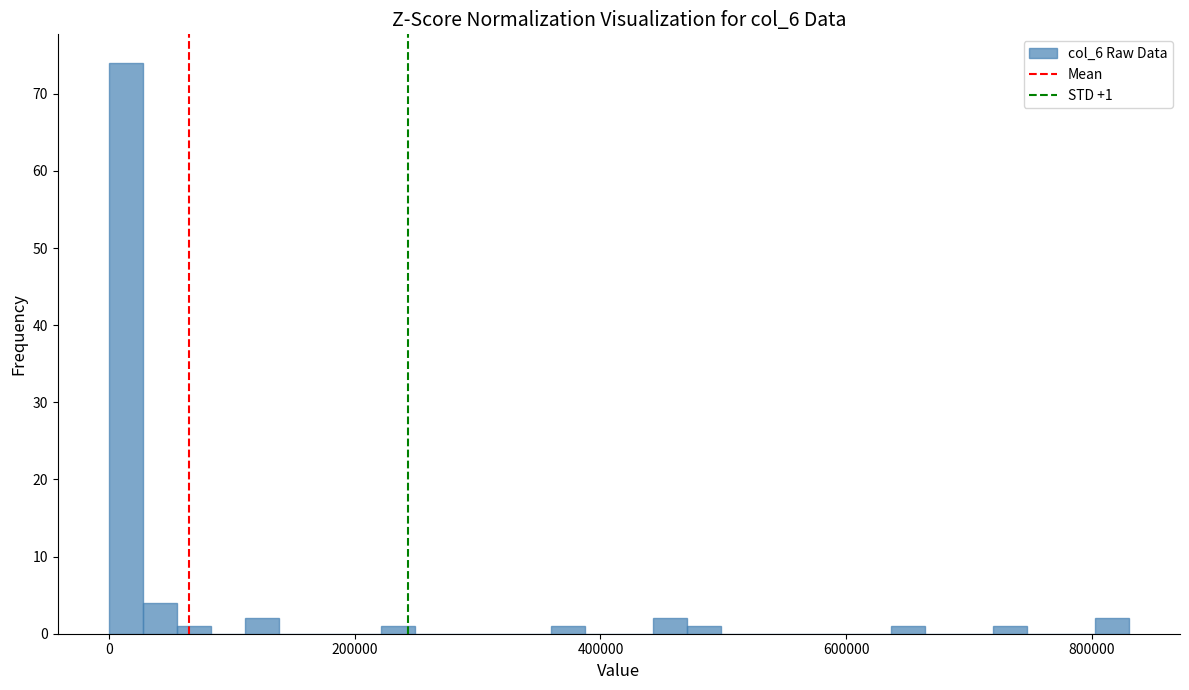

Read against the x-axis, roughly where is the centre of the tallest bar?

20000